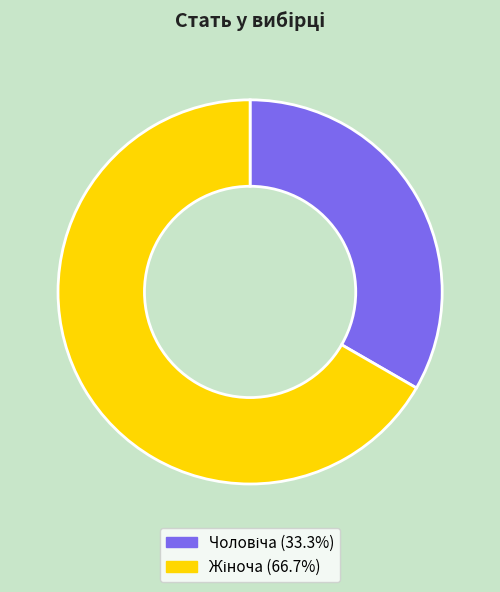

Is there any slice that represents more than half of the pie?

Yes